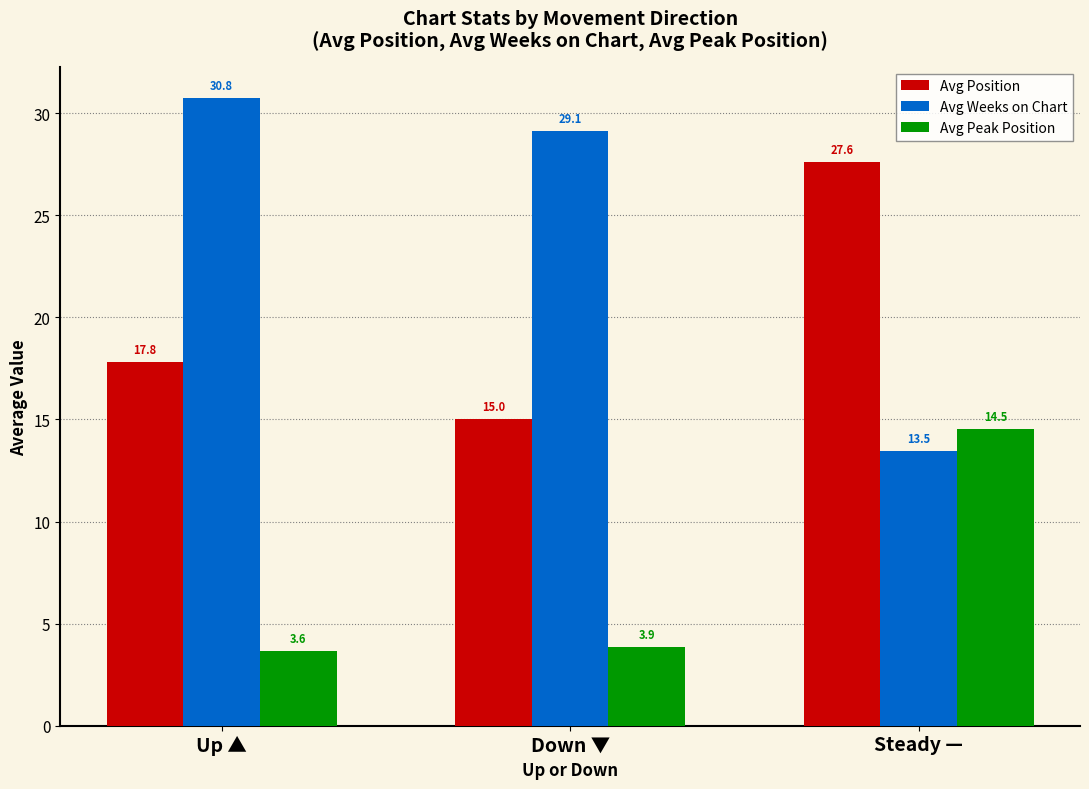

What is the average value of the Avg Position series?

20.1